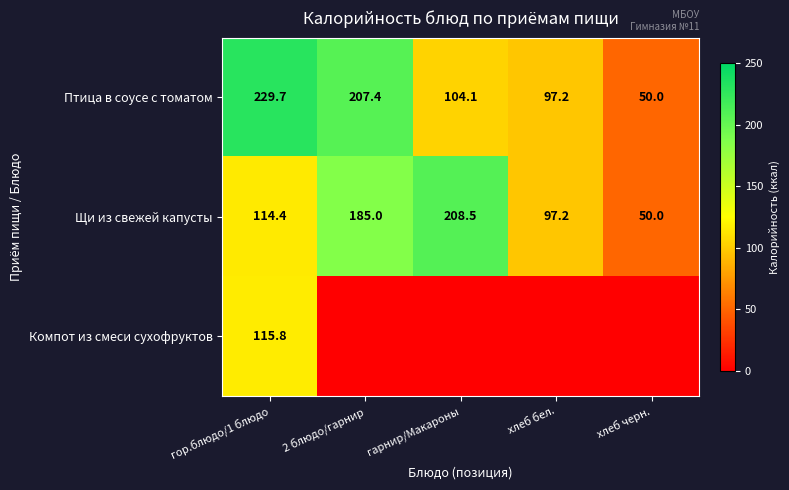

Where does the Птица в соусе с томатом series first go above 104?

гор.блюдо/1 блюдо